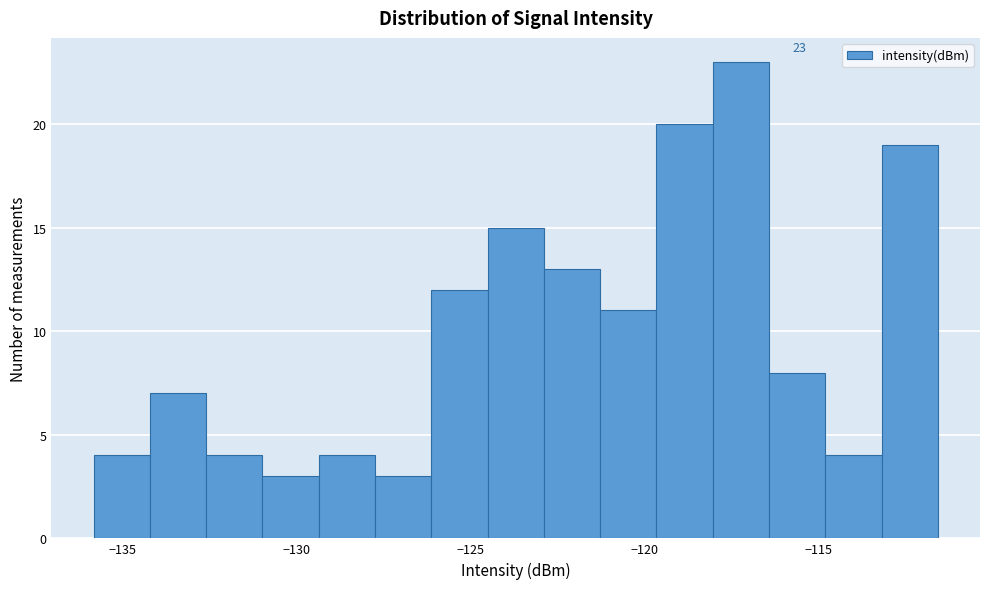

Around what value on the x-axis is the tallest bar? Give the approximate position of its centre, as read against the axis.

-117.0